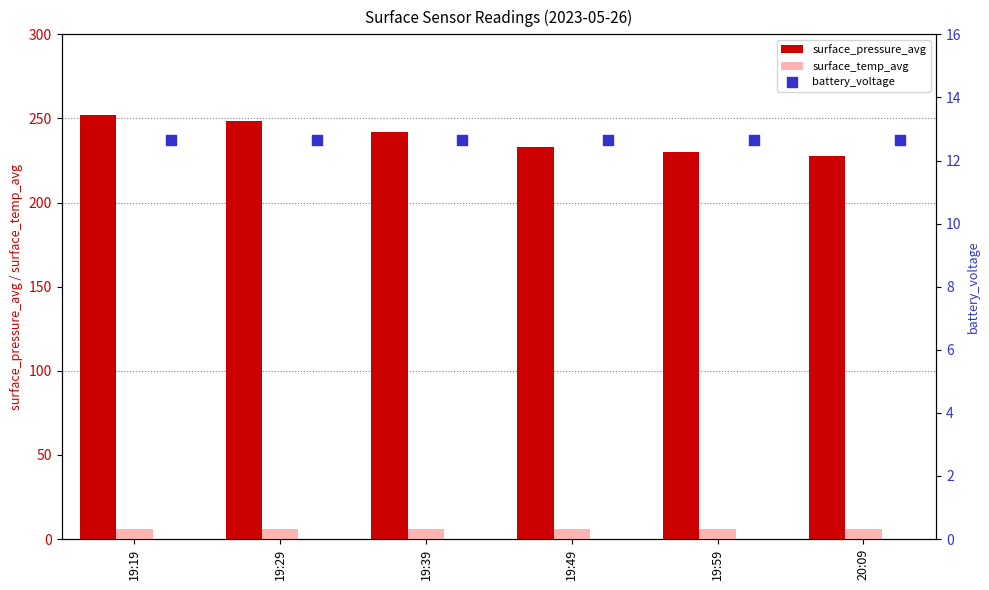

Is the value of surface_temp_avg at 20:09 greater than the value of surface_pressure_avg at 19:49?

No